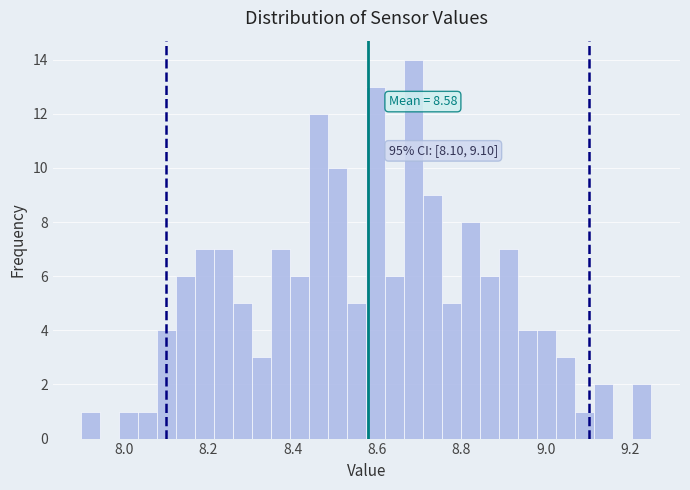

Read against the x-axis, roughly where is the centre of the tallest bar?

8.68